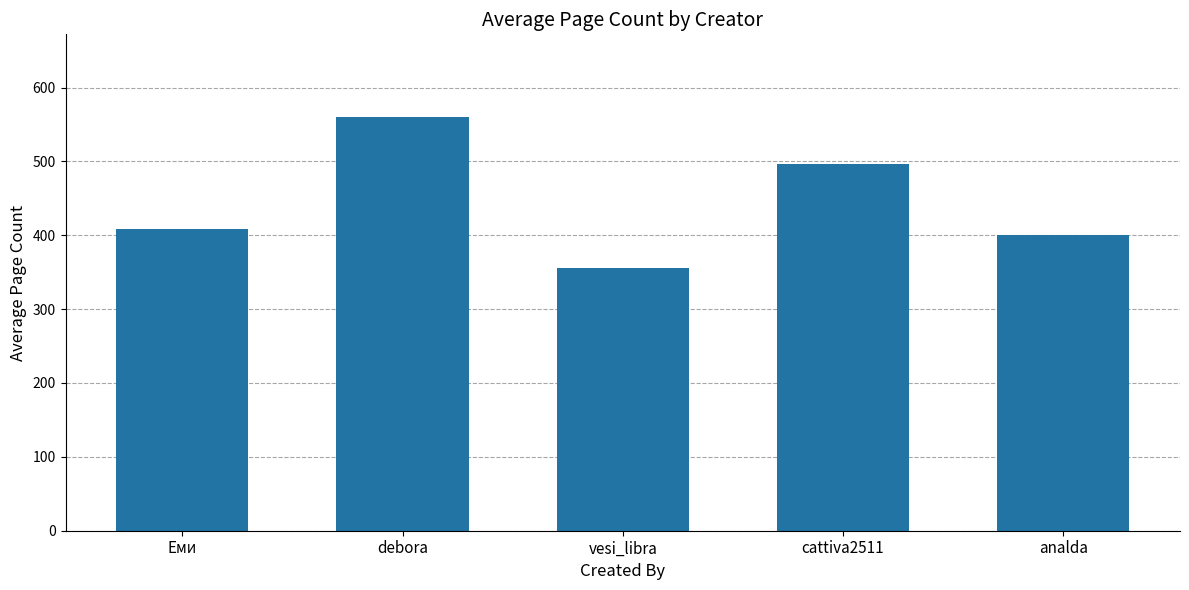

What is the label of the 5th bar from the right?

Еми